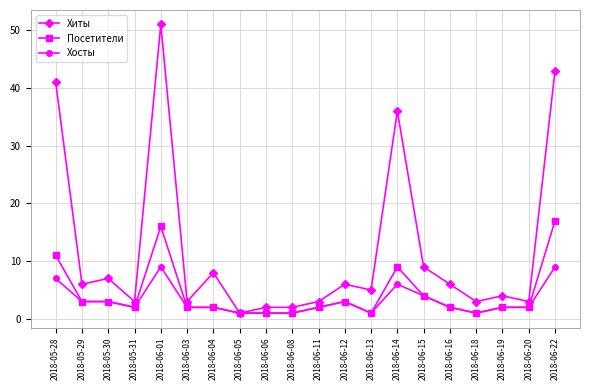

At which category is the sum across all series the highest?

2018-06-01